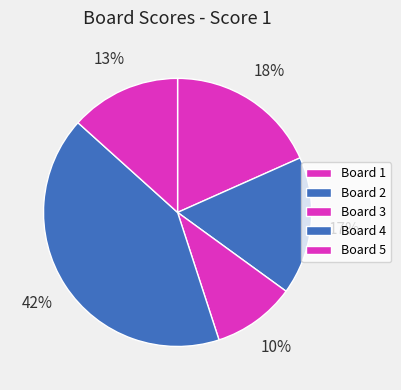

What is the largest slice in the pie chart?

Board 4